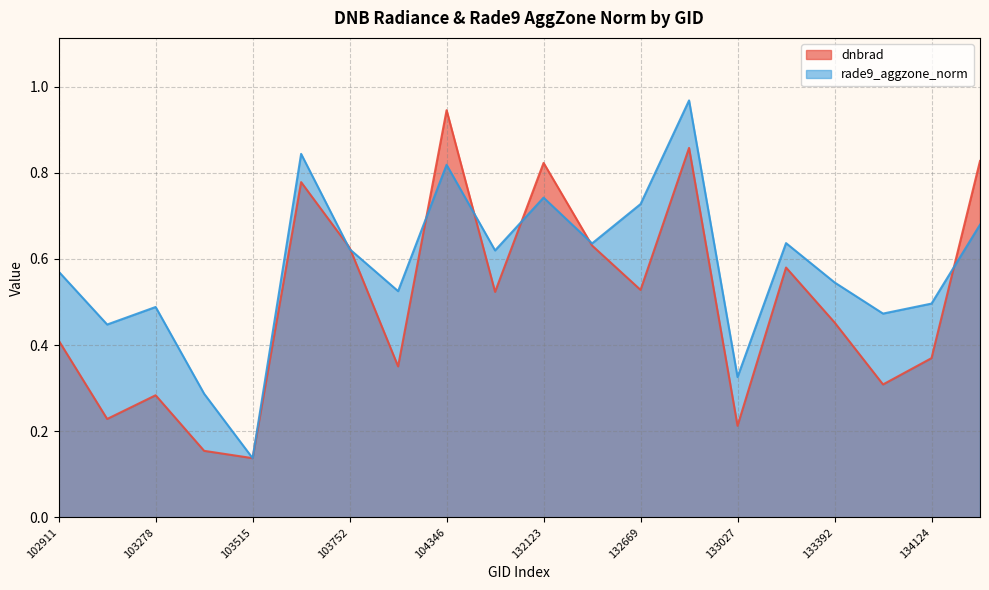

Reading right to left, what are all the values shown in this chart?

dnbrad: 134138=0.8	134124=0.4	133404=0.3	133392=0.5	133209=0.6	133027=0.2	132847=0.9	132669=0.5	132296=0.6	132123=0.8	131947=0.5	104346=0.9	103868=0.4	103752=0.6	103634=0.8	103515=0.1	103396=0.2	103278=0.3	103160=0.2	102911=0.4
rade9_aggzone_norm: 134138=0.7	134124=0.5	133404=0.5	133392=0.5	133209=0.6	133027=0.3	132847=1.0	132669=0.7	132296=0.6	132123=0.7	131947=0.6	104346=0.8	103868=0.5	103752=0.6	103634=0.8	103515=0.1	103396=0.3	103278=0.5	103160=0.4	102911=0.6